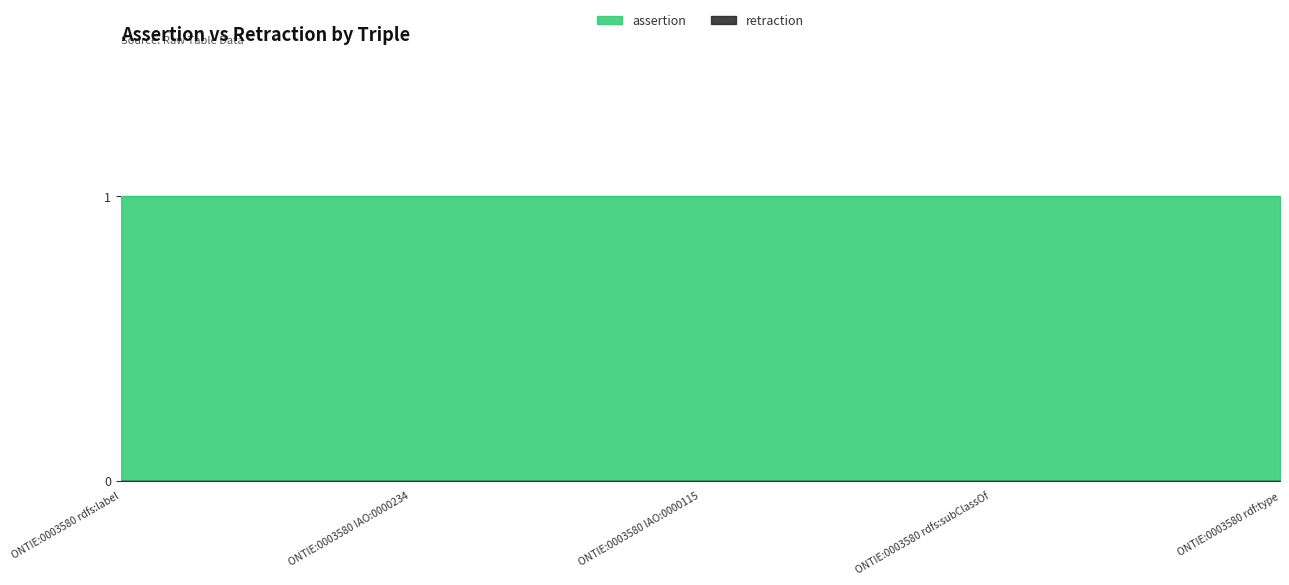

Reading right to left, what are all the values shown in this chart?

assertion: 1	1	1	1	1
retraction: 0	0	0	0	0